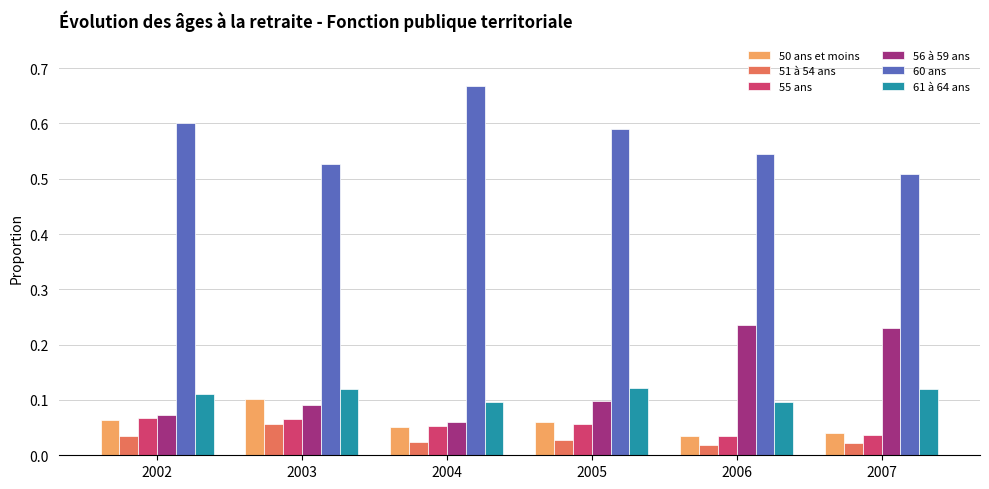

Where is 60 ans nearest to the value 0?

2007